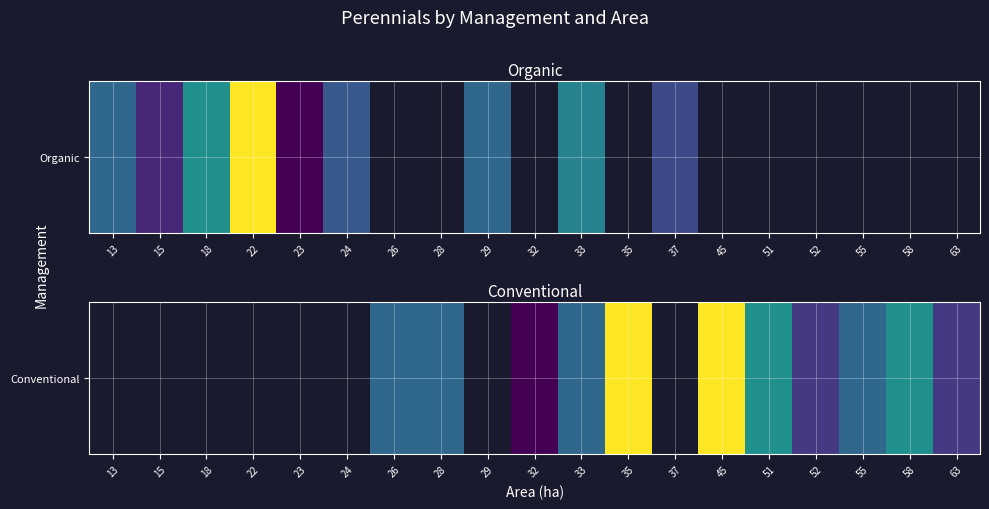

How many data points are above 13?

4